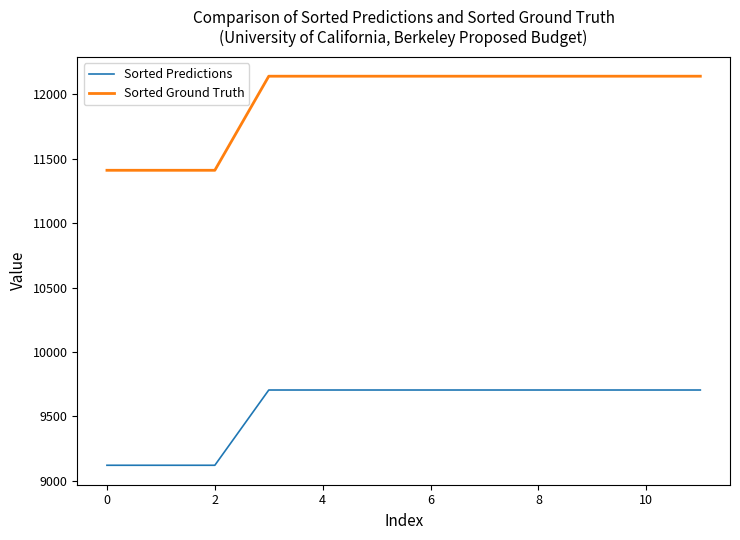

What is the sum of all Sorted Predictions values?

114708